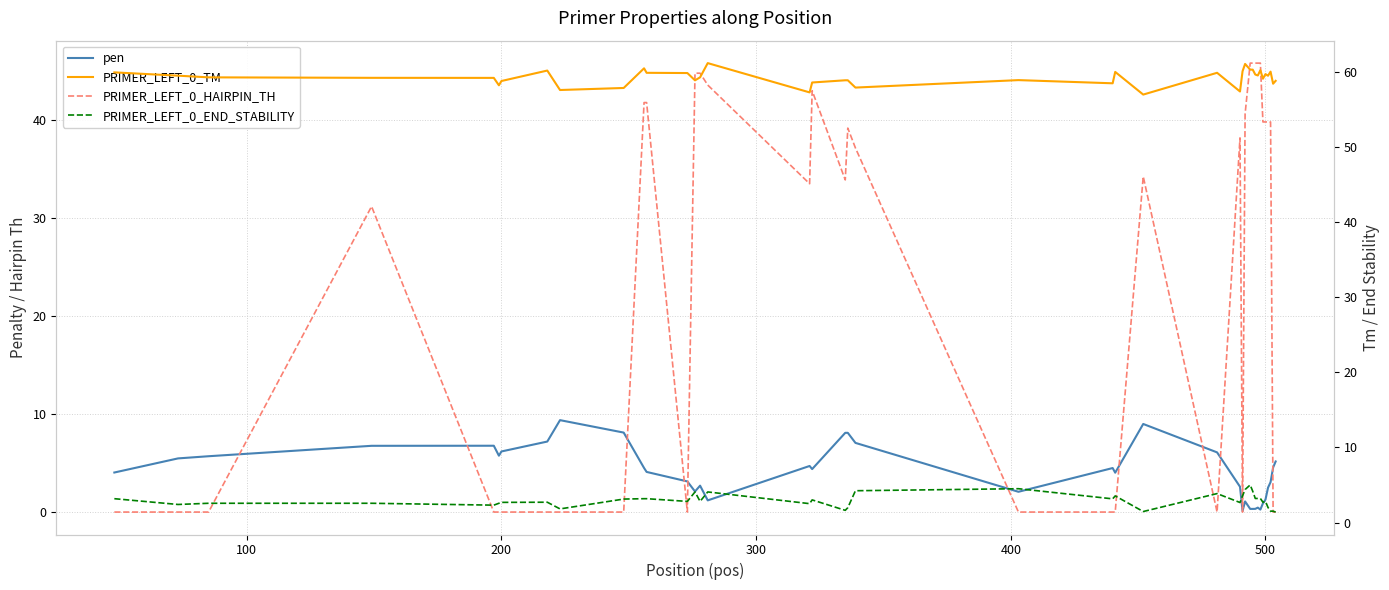

How many distinct data groups are displayed?

4